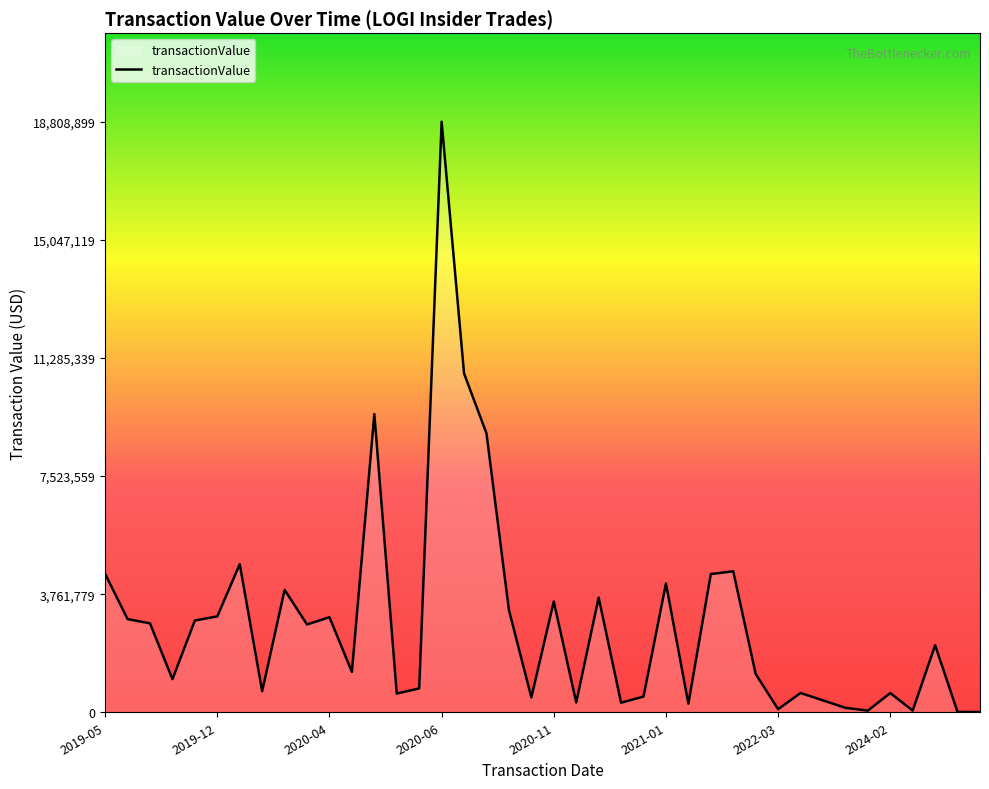

What is the greatest value displayed?

18808899